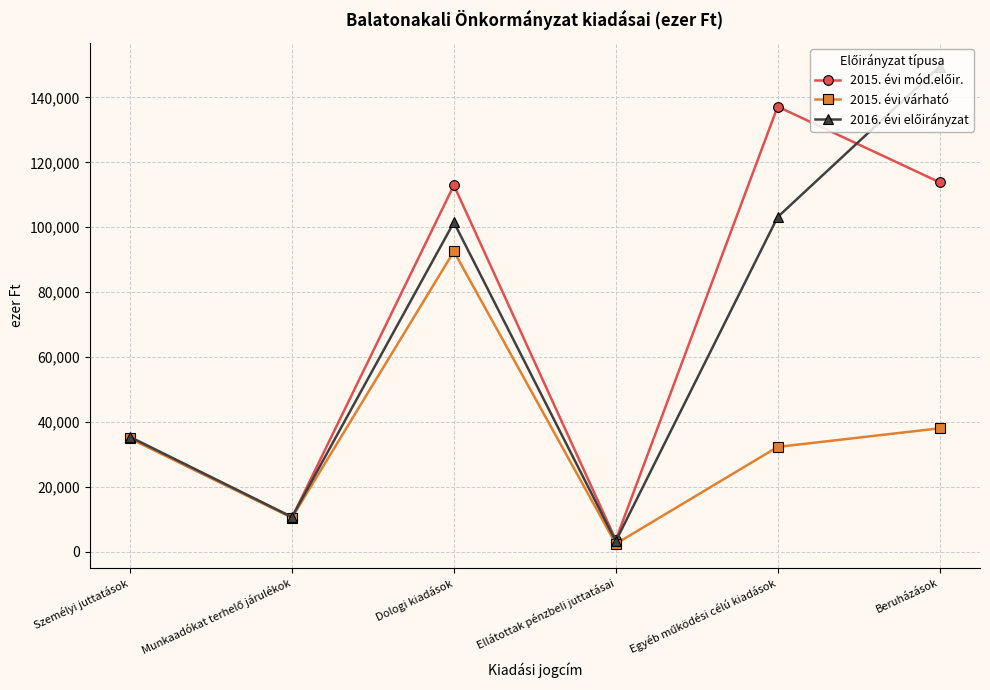

What is the highest value of the 2015. évi várható series?

92534